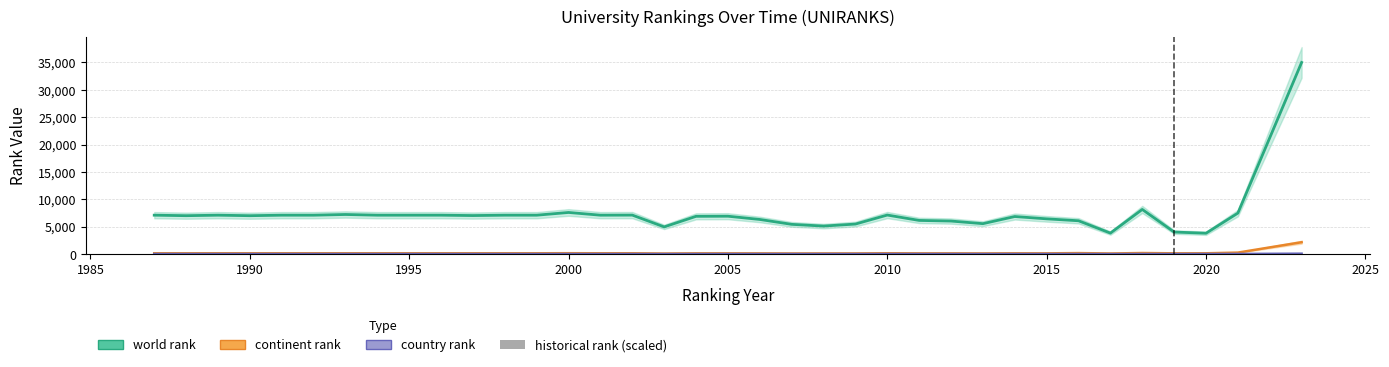

What is the average value of the historical rank (scaled) series?

34.7